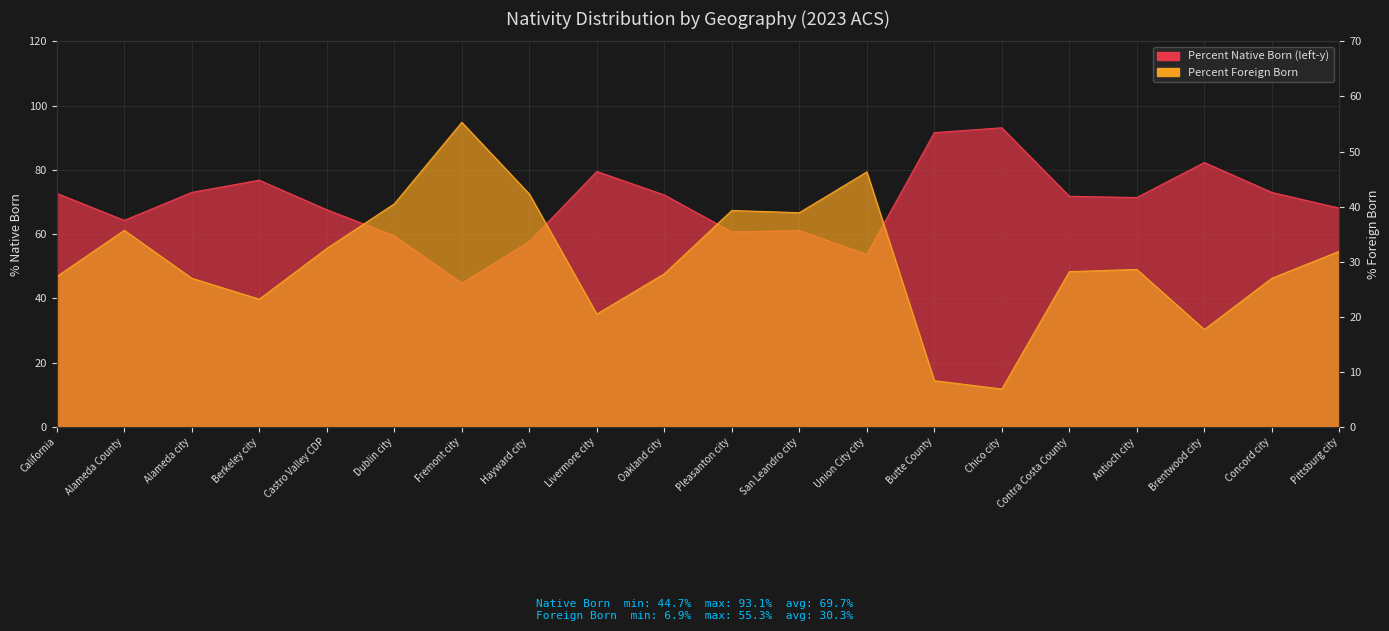

Which has a higher value, Castro Valley CDP or Alameda County?

Castro Valley CDP